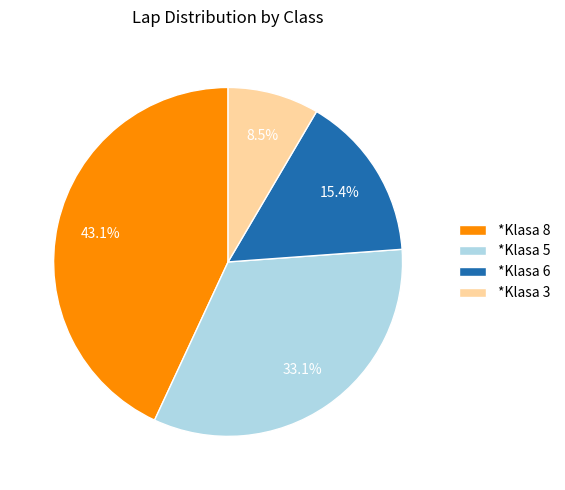

Rank the categories by value from highest to lowest.

*Klasa 8, *Klasa 5, *Klasa 6, *Klasa 3